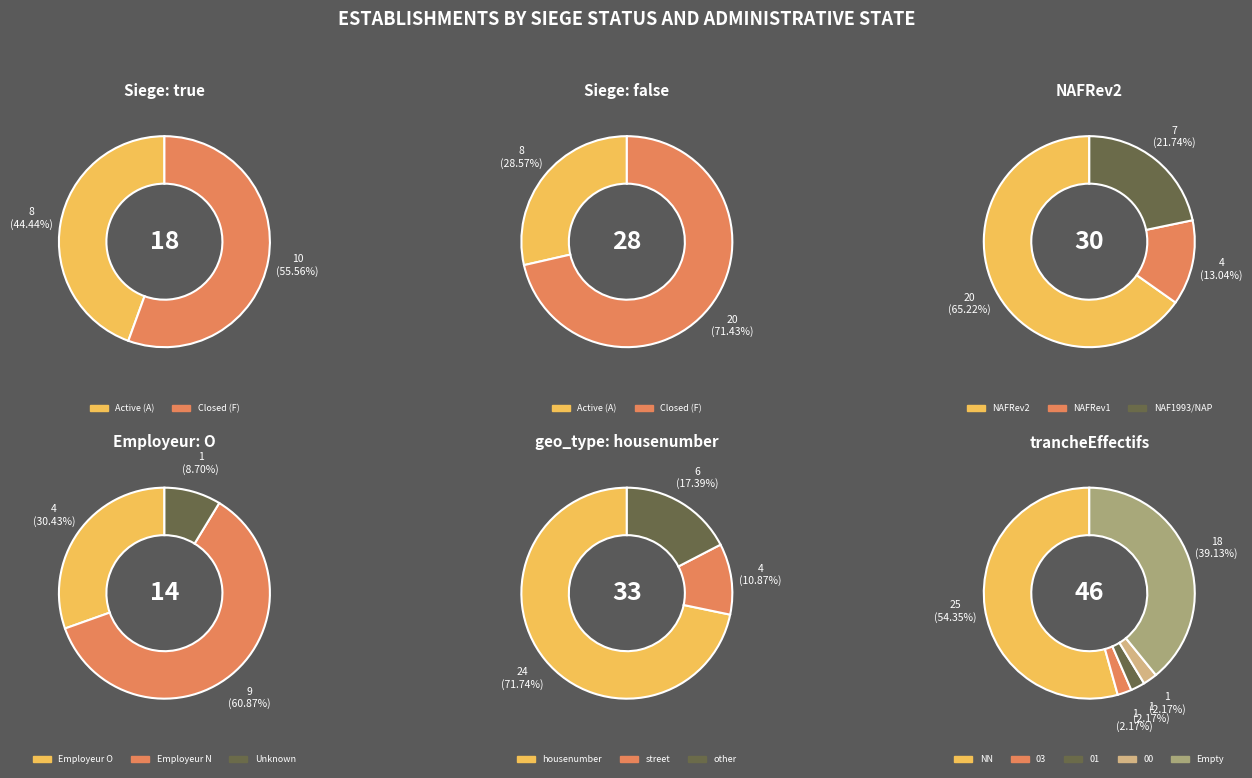

Does false_A represent more than half of the total?

No